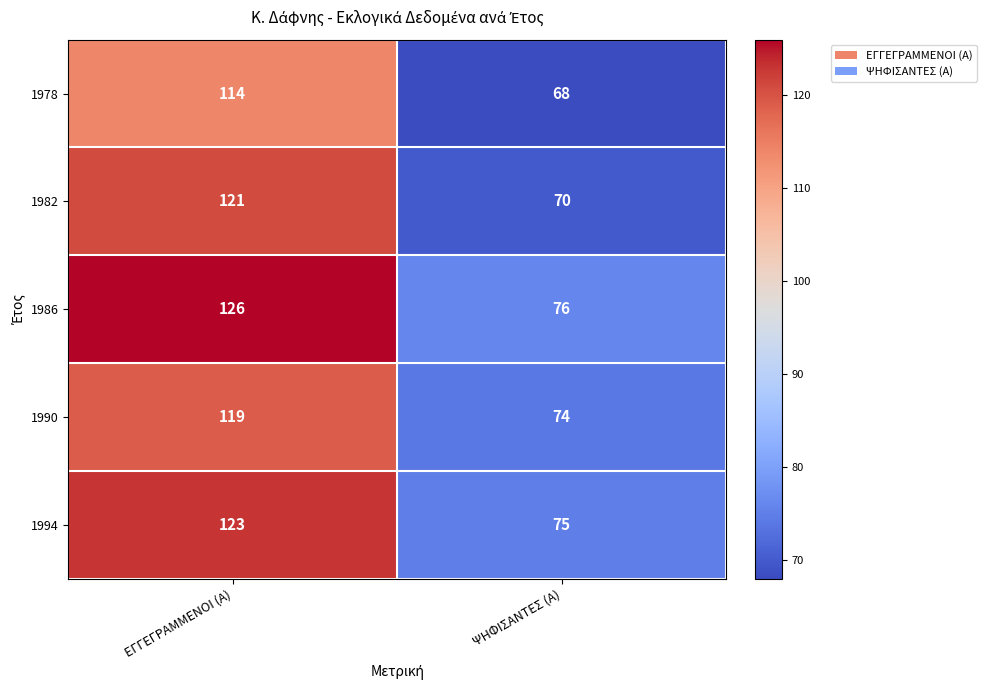

Which series changed the most between ΕΓΓΕΓΡΑΜΜΕΝΟΙ (Α) and ΨΗΦΙΣΑΝΤΕΣ (Α)?

1982